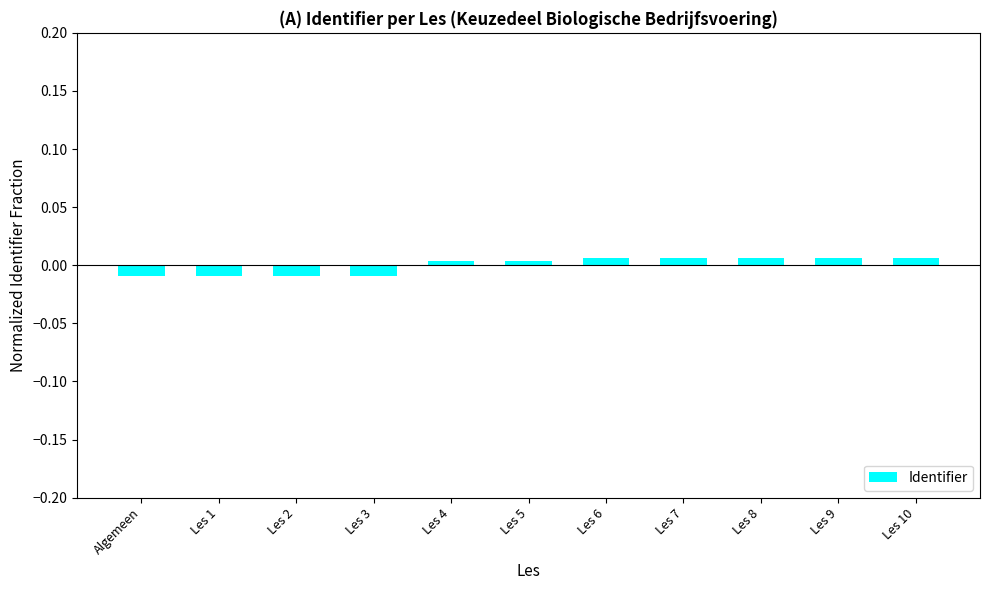

Does the chart contain stacked bars?

No